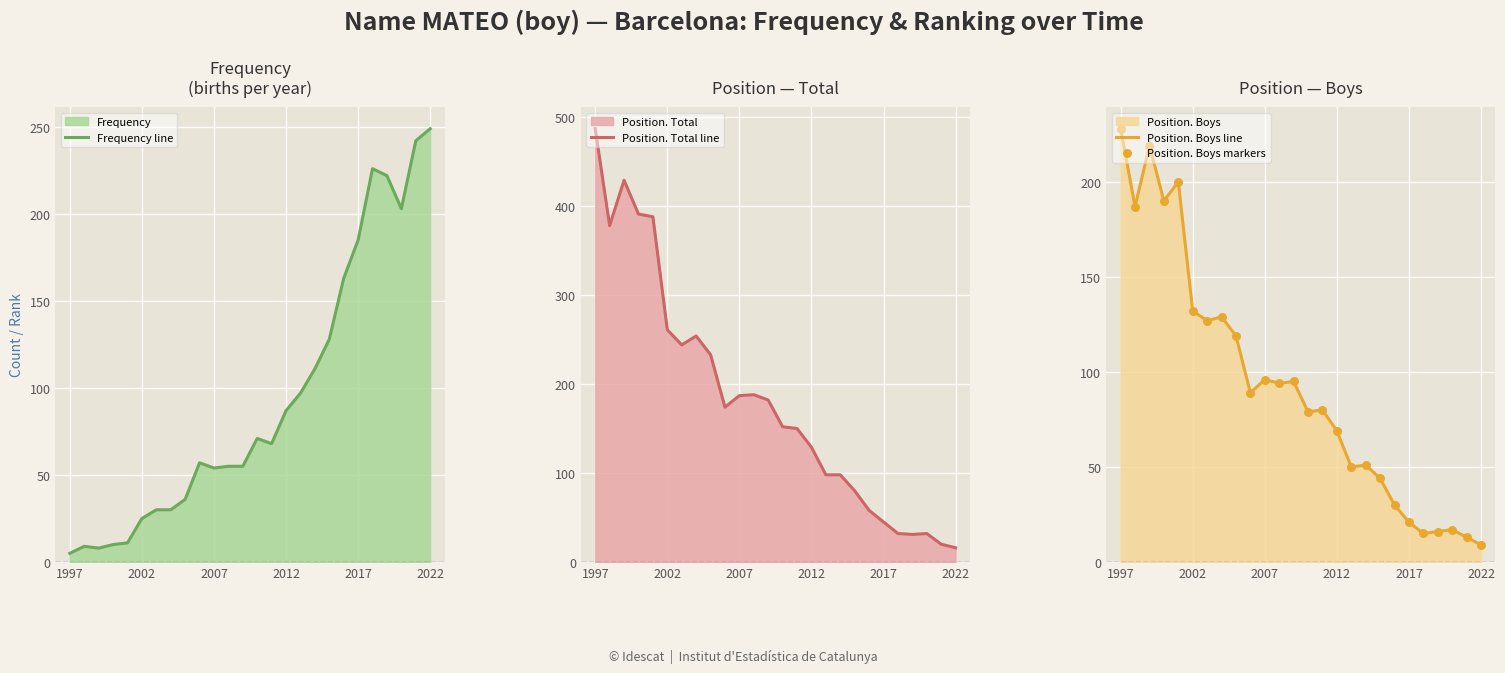

Which series has the largest total across all categories?

Position. Total line